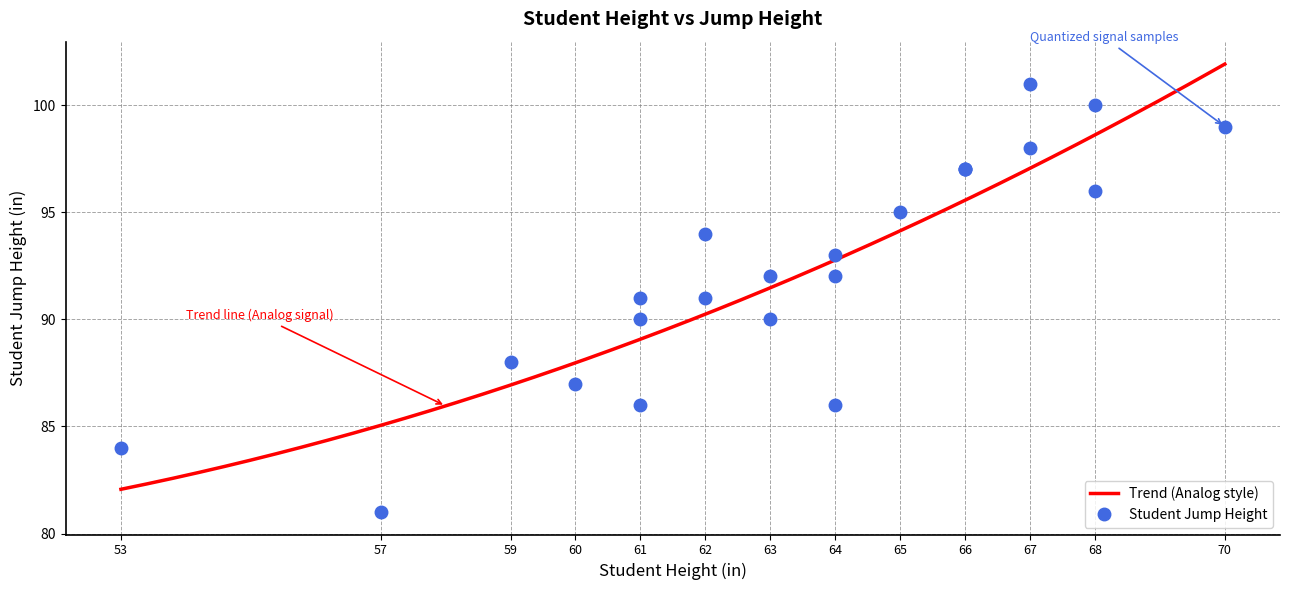

What is the greatest value displayed?

101